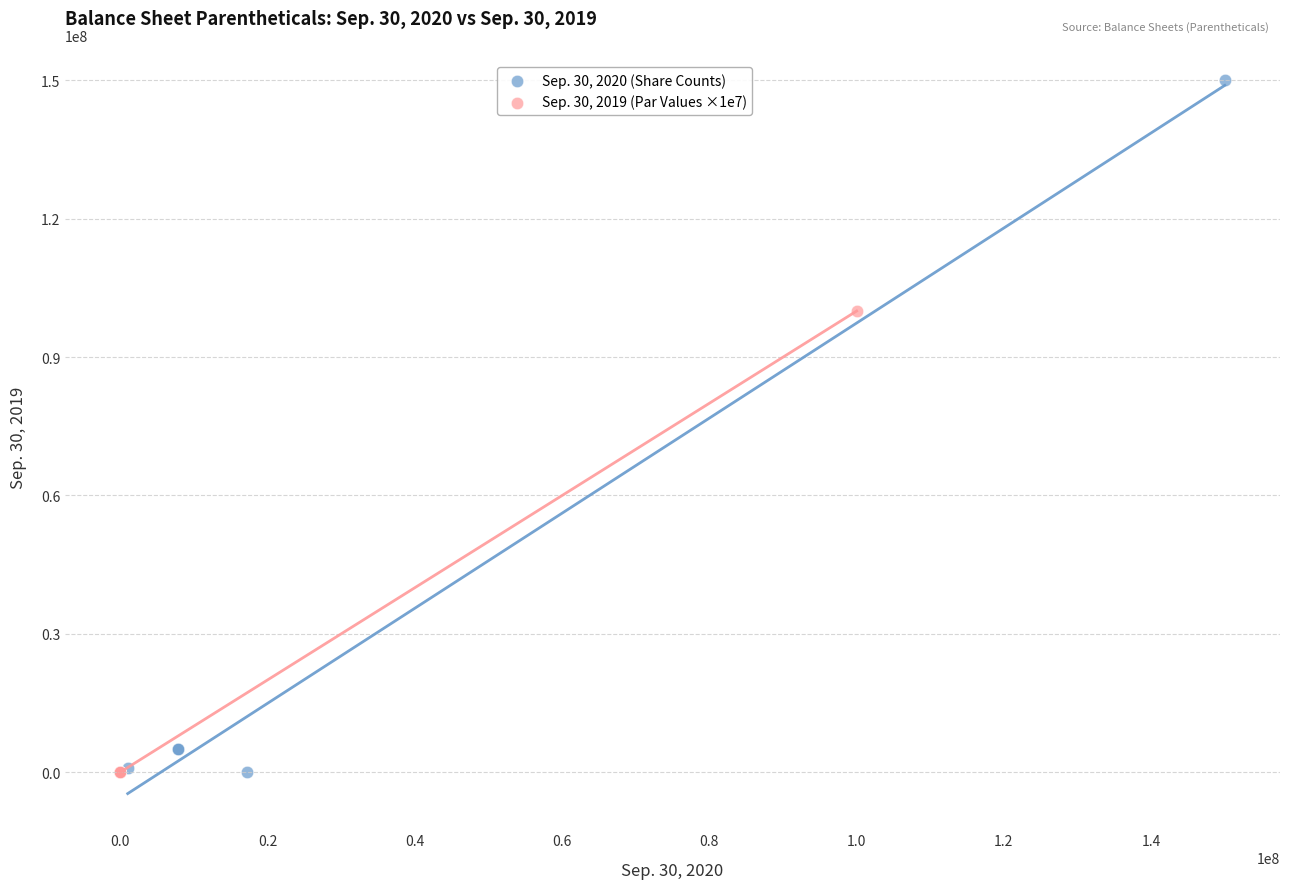

What are all the series names shown in the legend?

Sep. 30, 2020 (Share Counts), Sep. 30, 2019 (Par Values ×1e7)